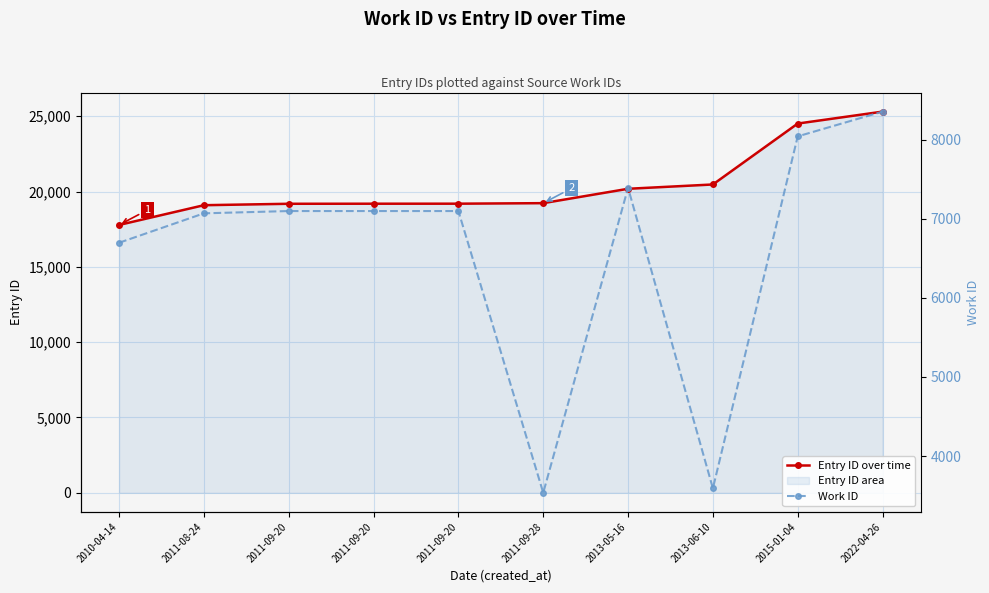

What is the smallest value displayed?

3535